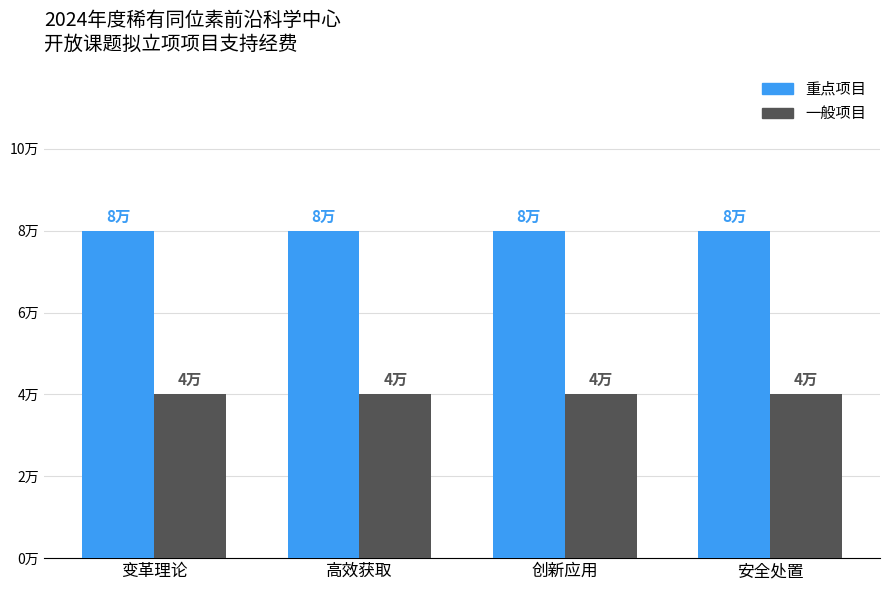

At how many categories does at least one series exceed 5?

4